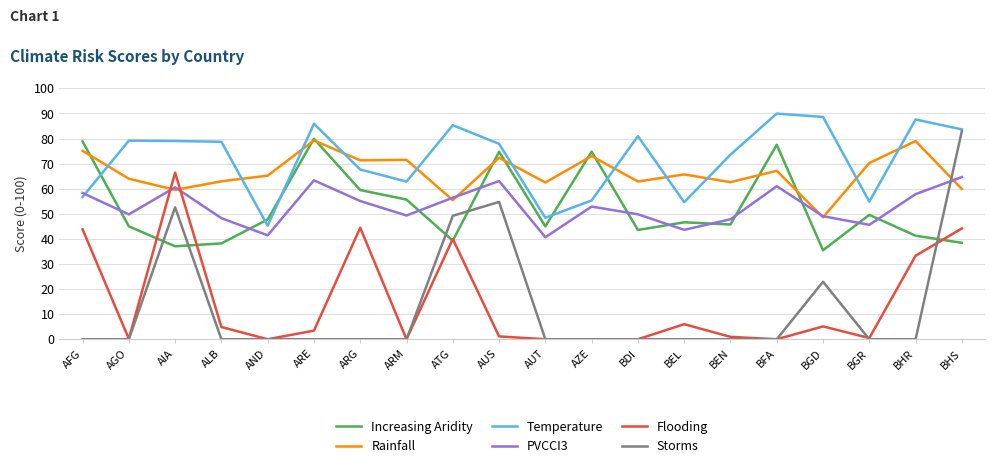

Between AND and AUS, which series saw the biggest shift?

Storms